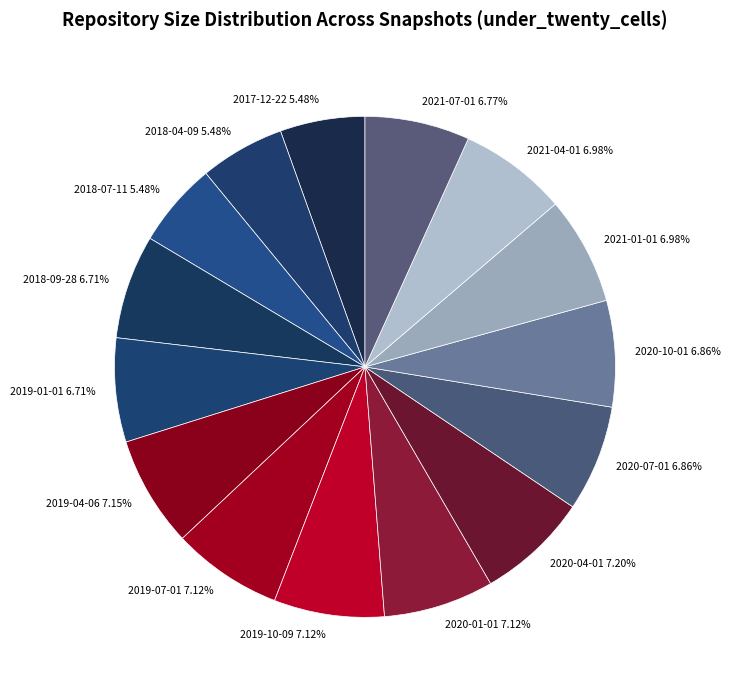

How many segments does this pie chart have?

15